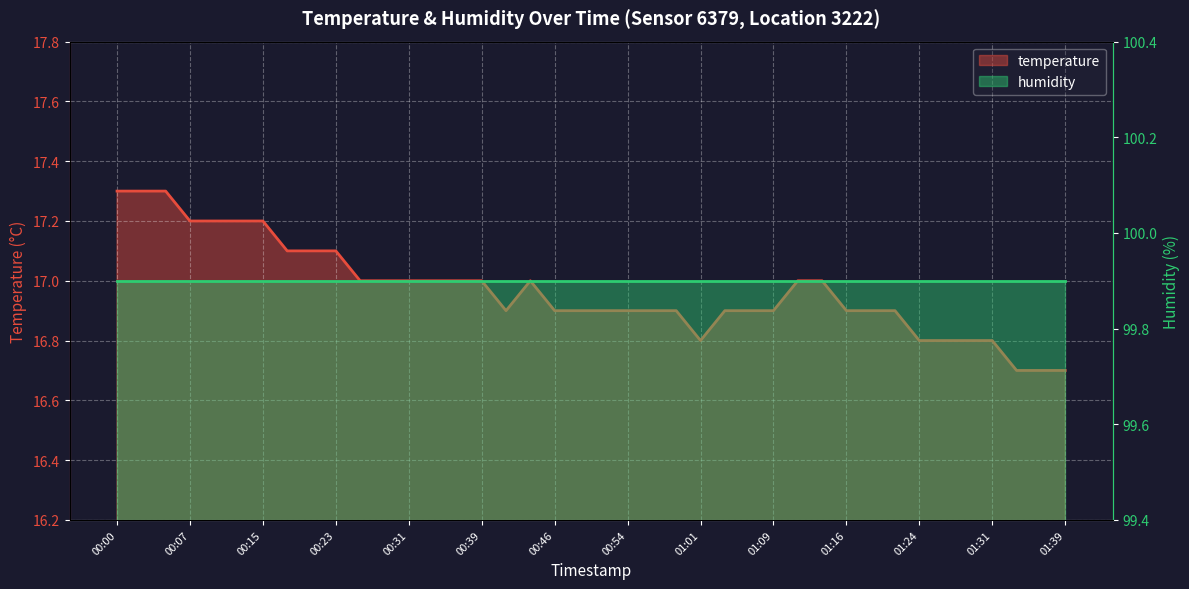

Reading left to right, what are all the values shown in this chart?

17.3	17.3	17.3	17.2	17.2	17.2	17.2	17.1	17.1	17.1	17.0	17.0	17.0	17.0	17.0	17.0	16.9	17.0	16.9	16.9	16.9	16.9	16.9	16.9	16.8	16.9	16.9	16.9	17.0	17.0	16.9	16.9	16.9	16.8	16.8	16.8	16.8	16.7	16.7	16.7